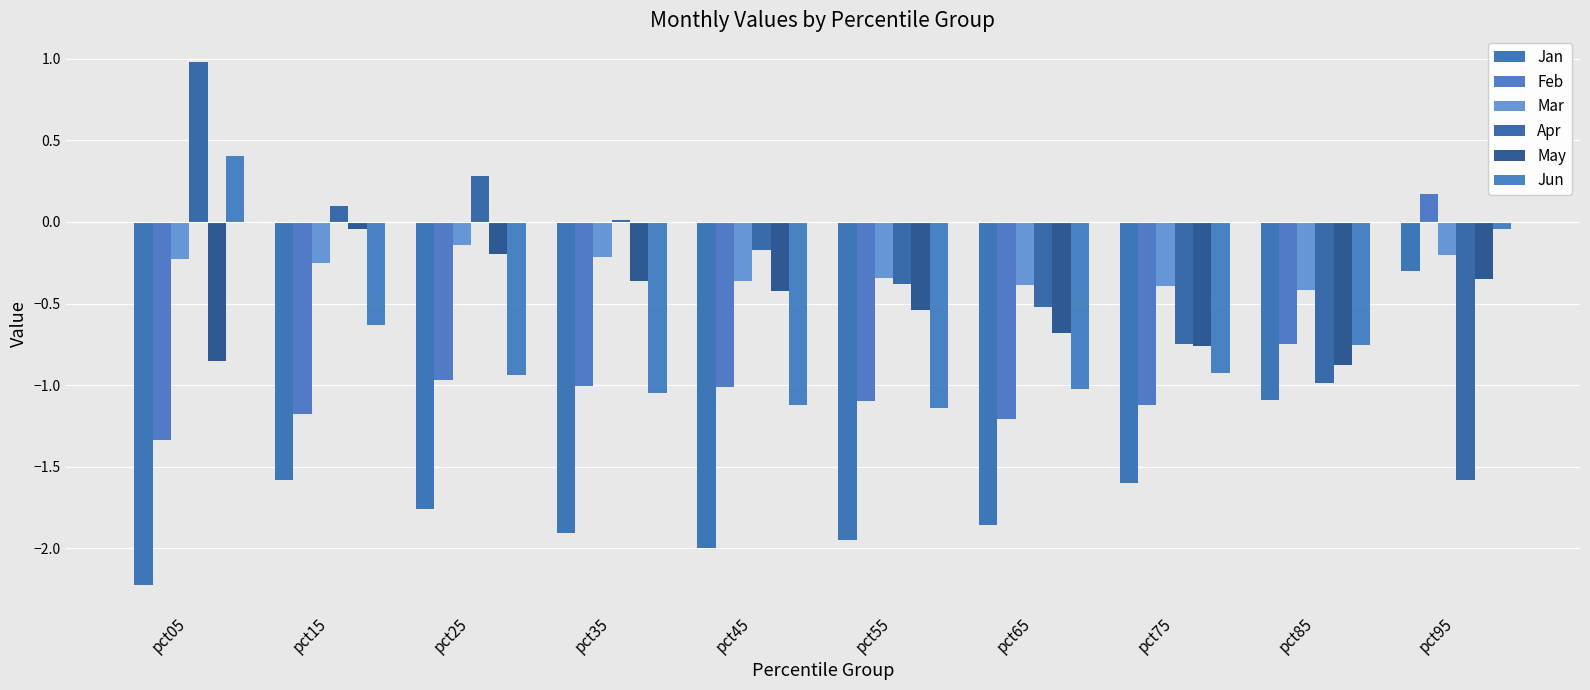

Which series has the largest total across all categories?

Mar